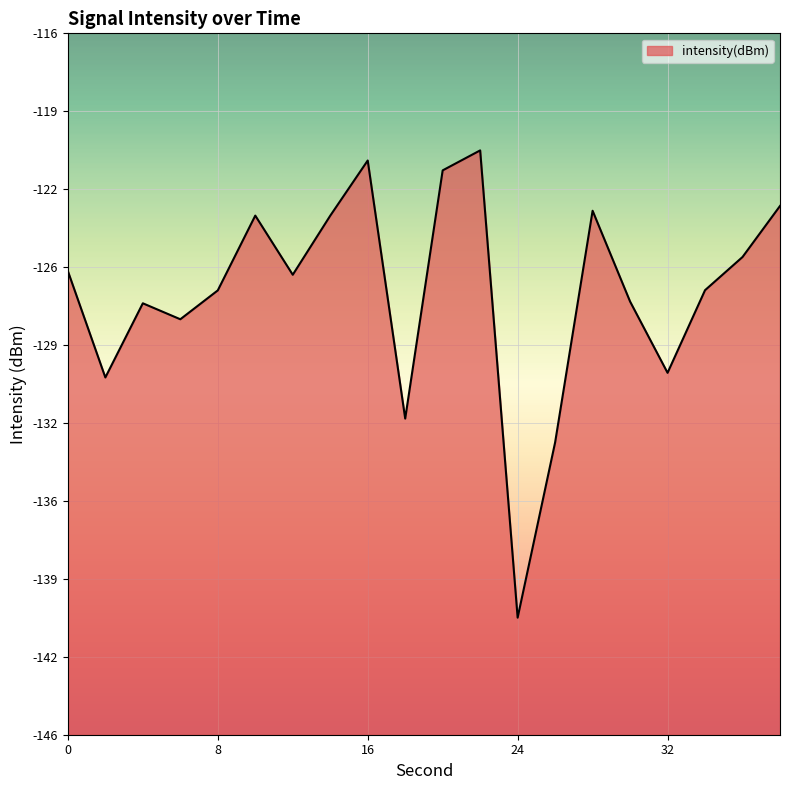

Which has a higher value, 22 or 26?

22